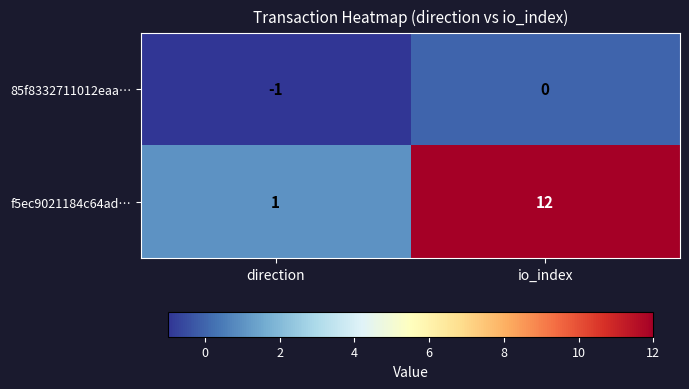

At which category is the sum across all series the highest?

io_index